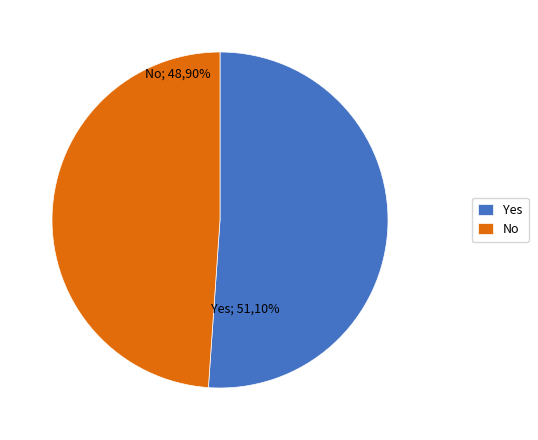

What percentage is the Non slice, to the nearest percent?

49%